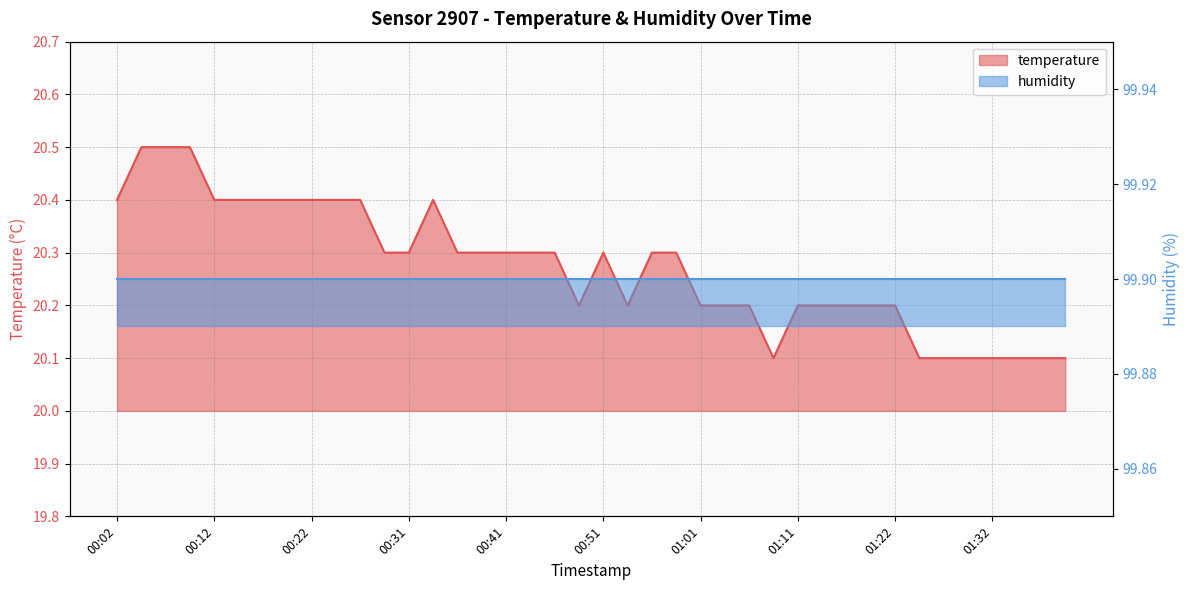

Where is the first local minimum?

00:49